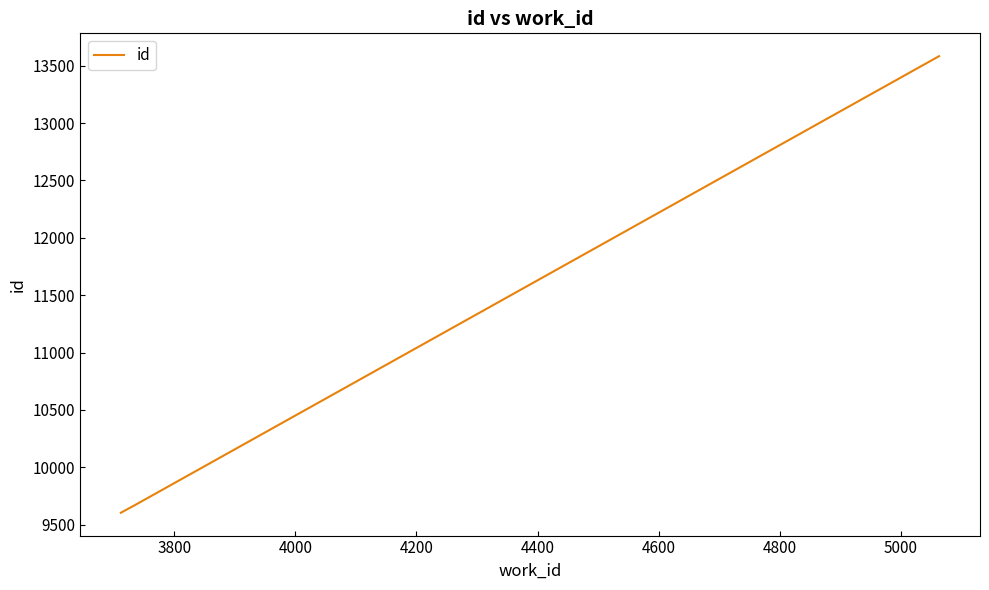

Reading left to right, extract all data points from this chart.

9604	9664	13583